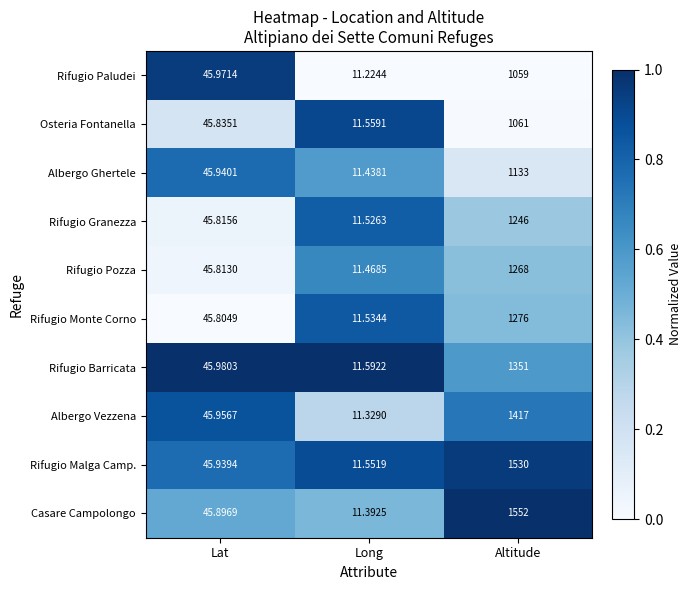

How many values in the Casare Campolongo series are below 45?

1